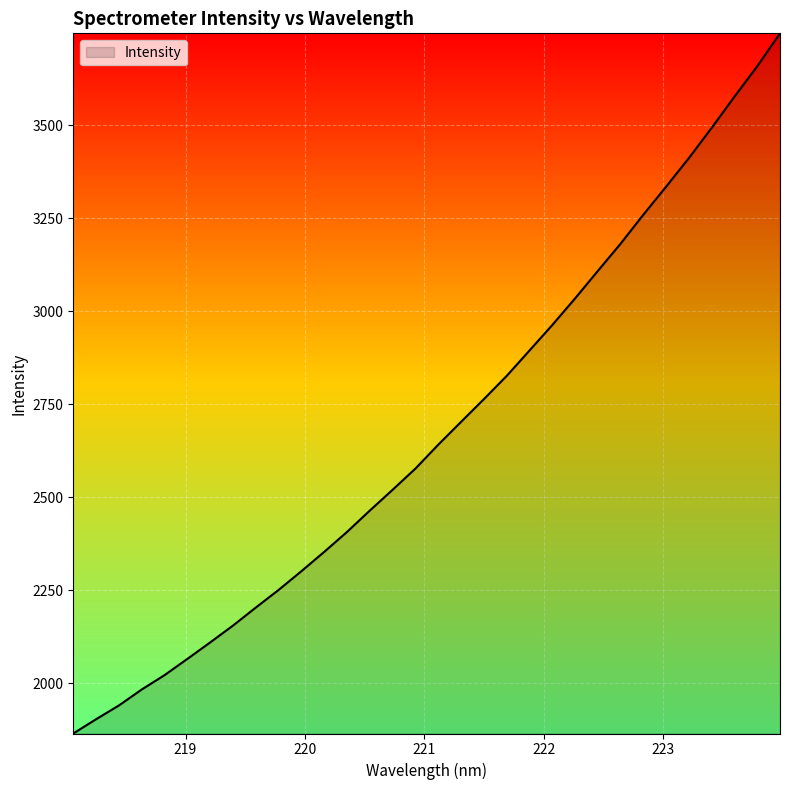

What is the greatest value displayed?

3747.2